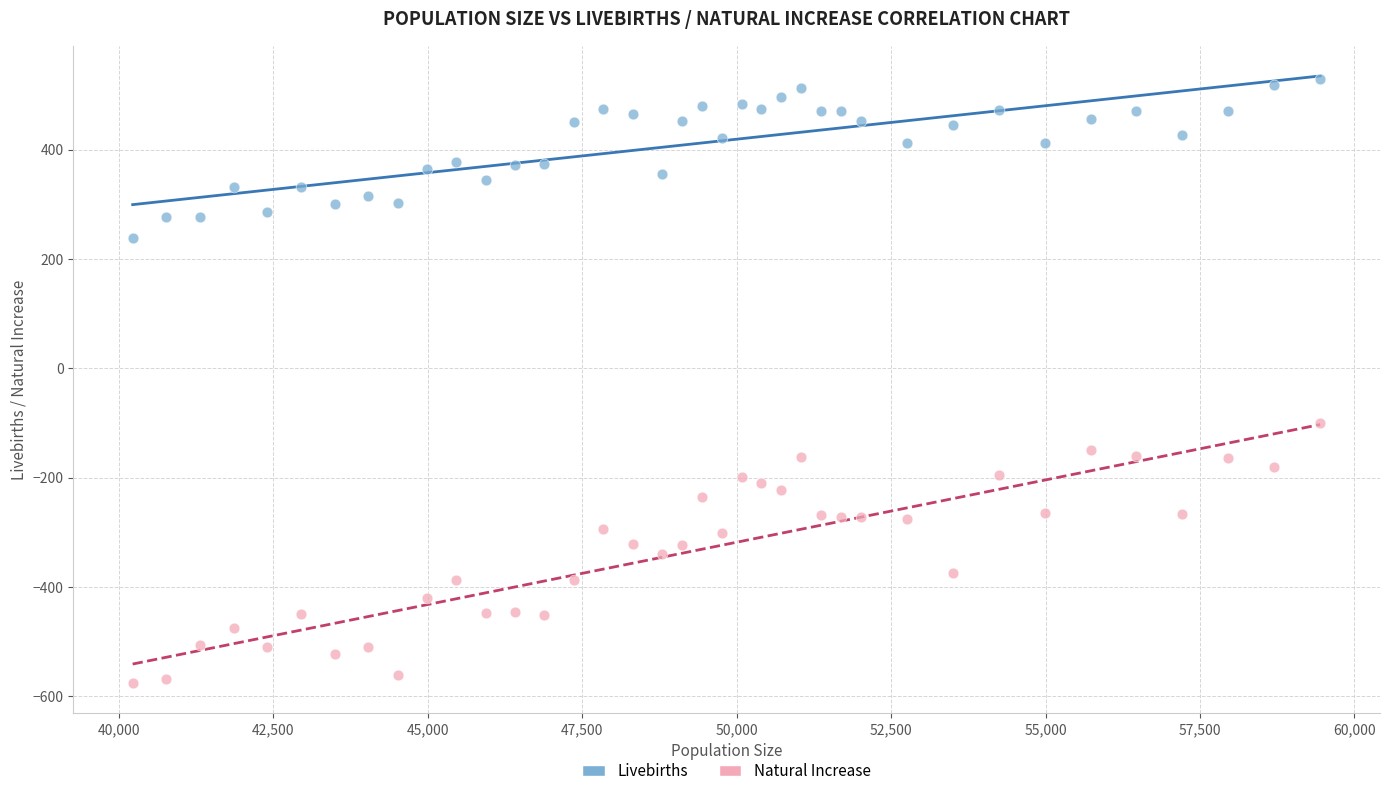

What is the X range (max minus min) for the scatter plot?

19223